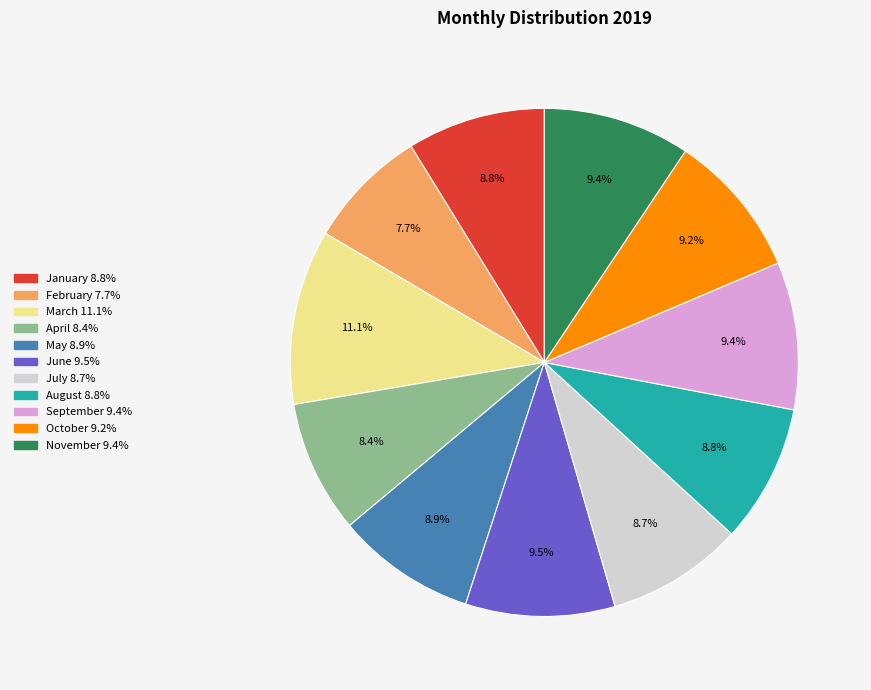

Does any single category account for the majority?

No